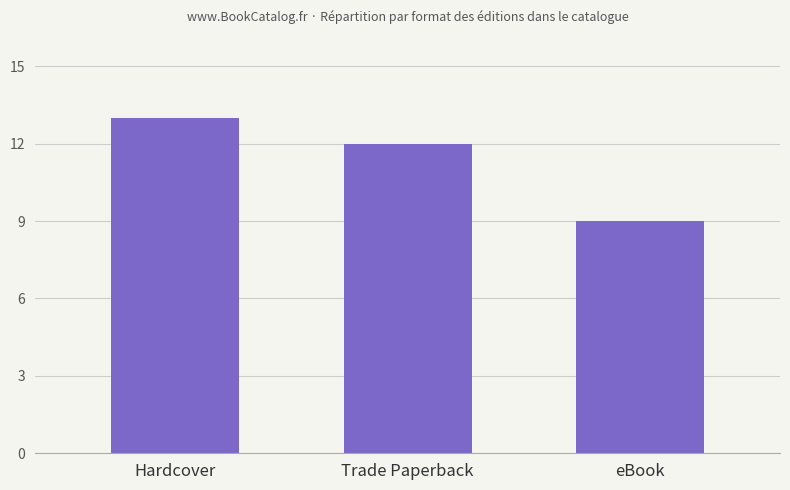

What is the change in value from Hardcover to eBook?

-4